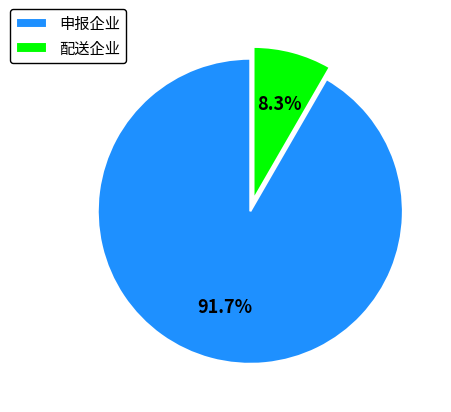

True or false: 配送企业 accounts for 1% of the total.

False